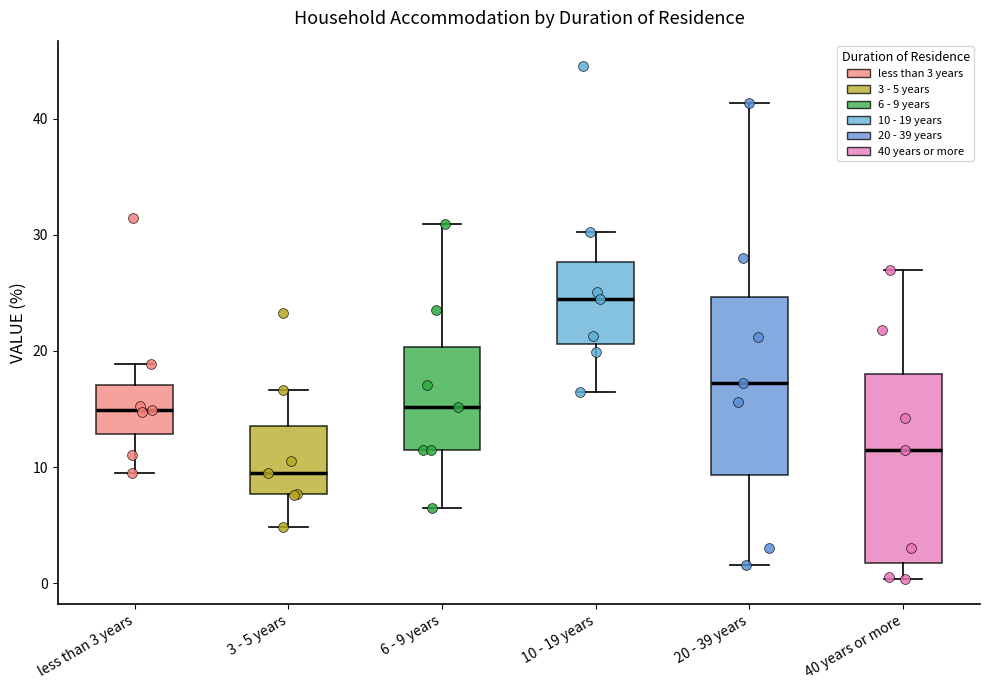

Which box has the highest median line?

10 - 19 years